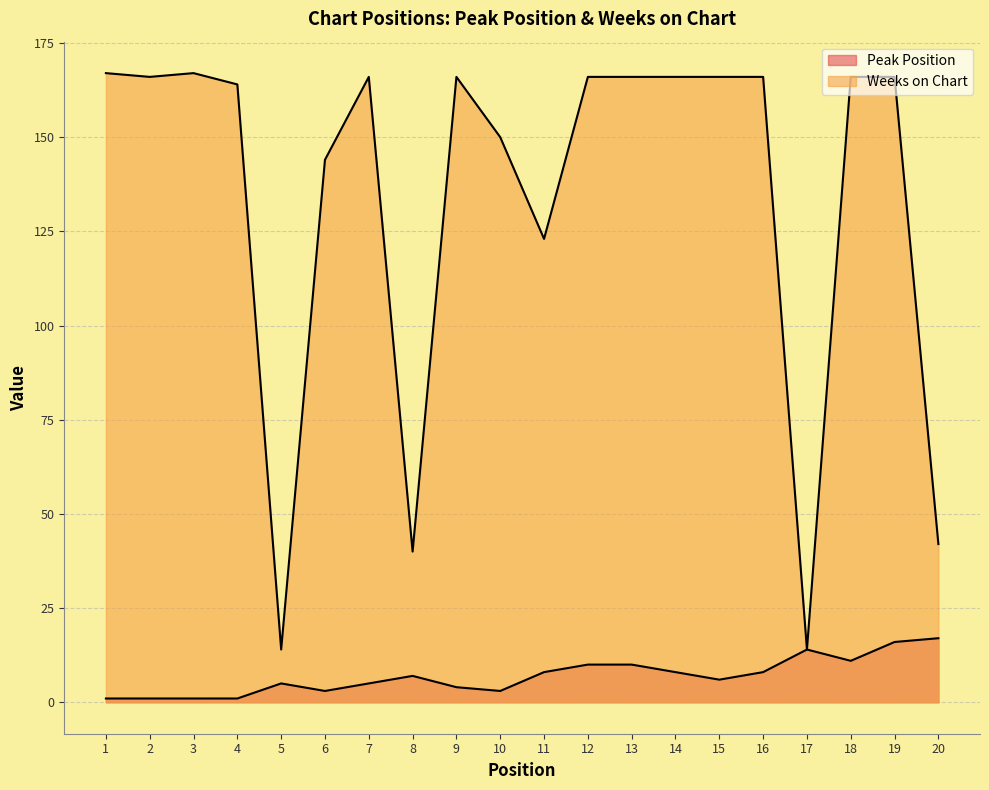

What are all the series names shown in the legend?

Peak Position, Weeks on Chart